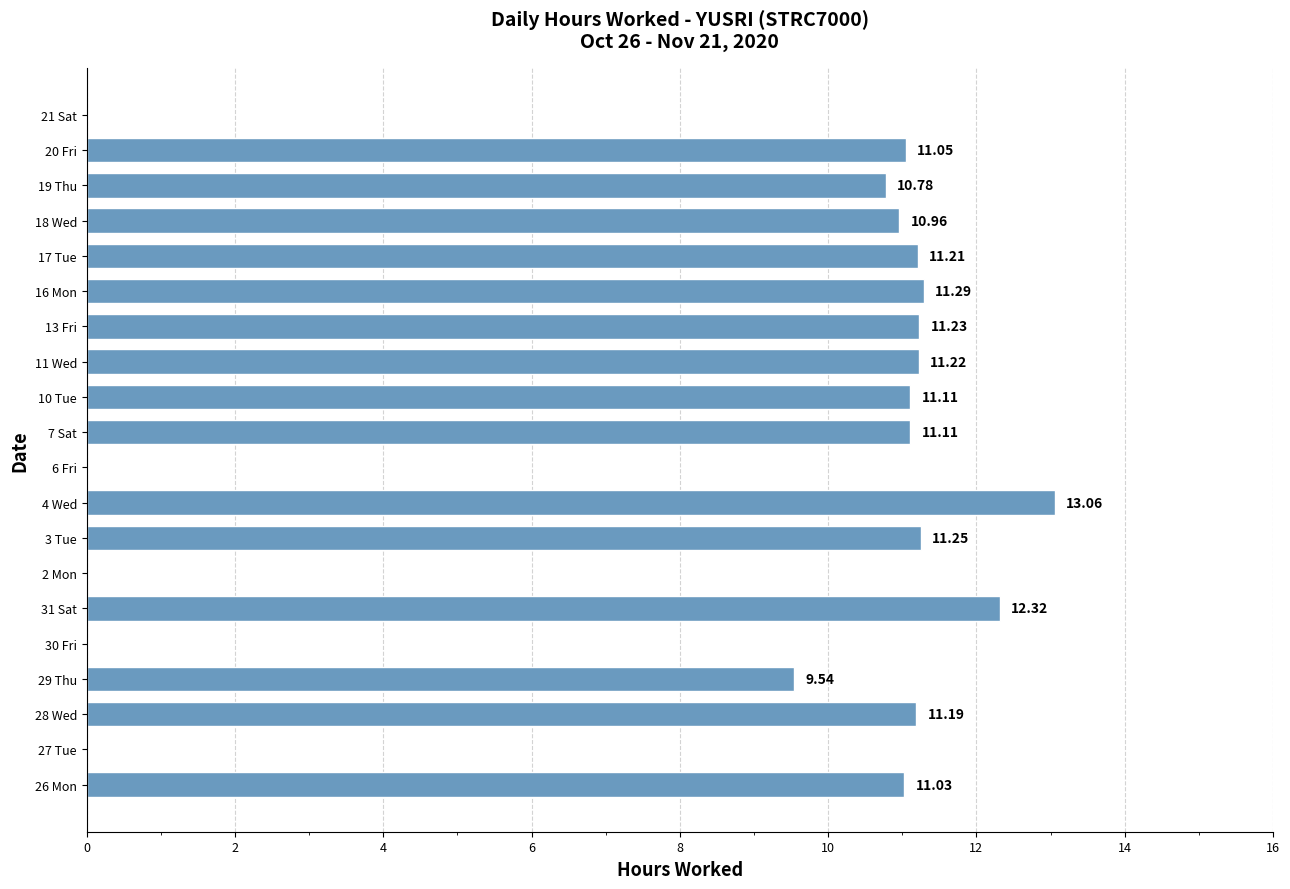

What is the sum of the values at 13 Fri and 10 Tue?

22.3